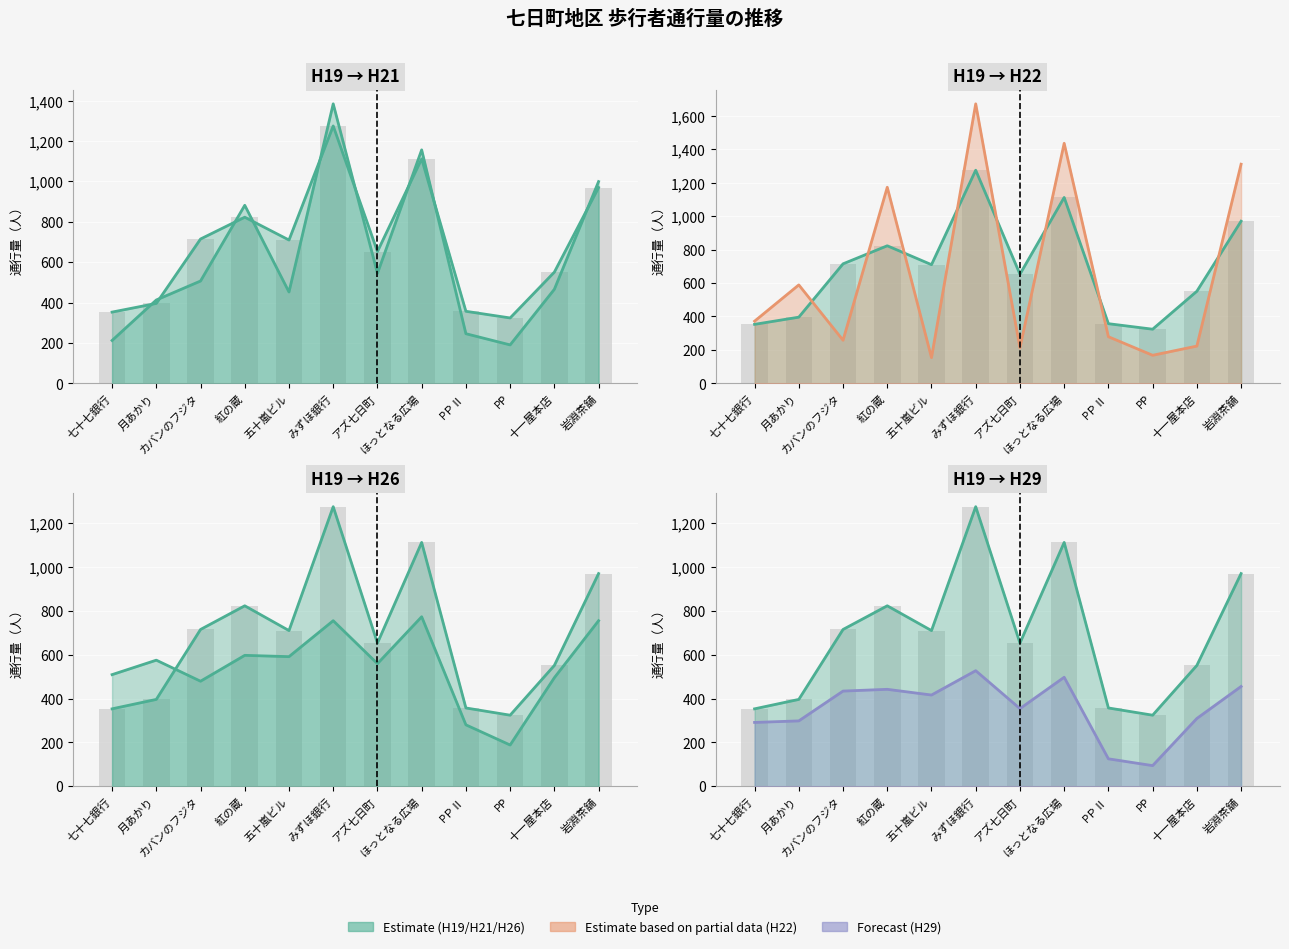

What is the average value of the H21 series?

621.2